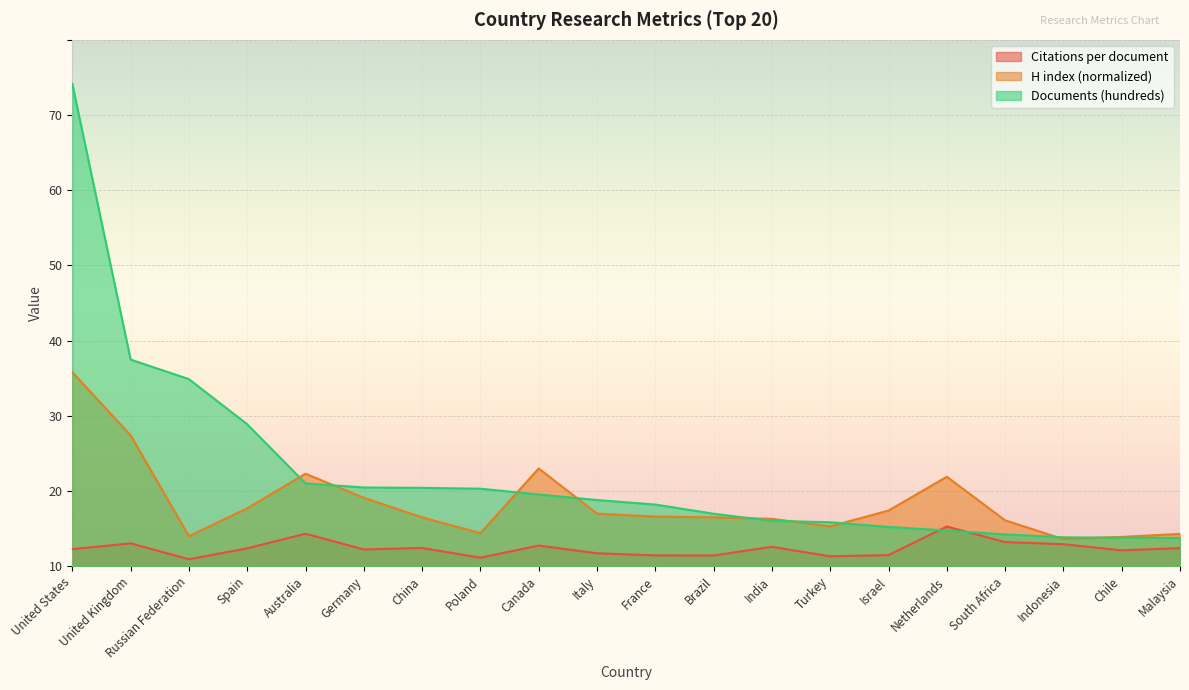

Which series has the largest range (max minus min)?

Documents (hundreds)